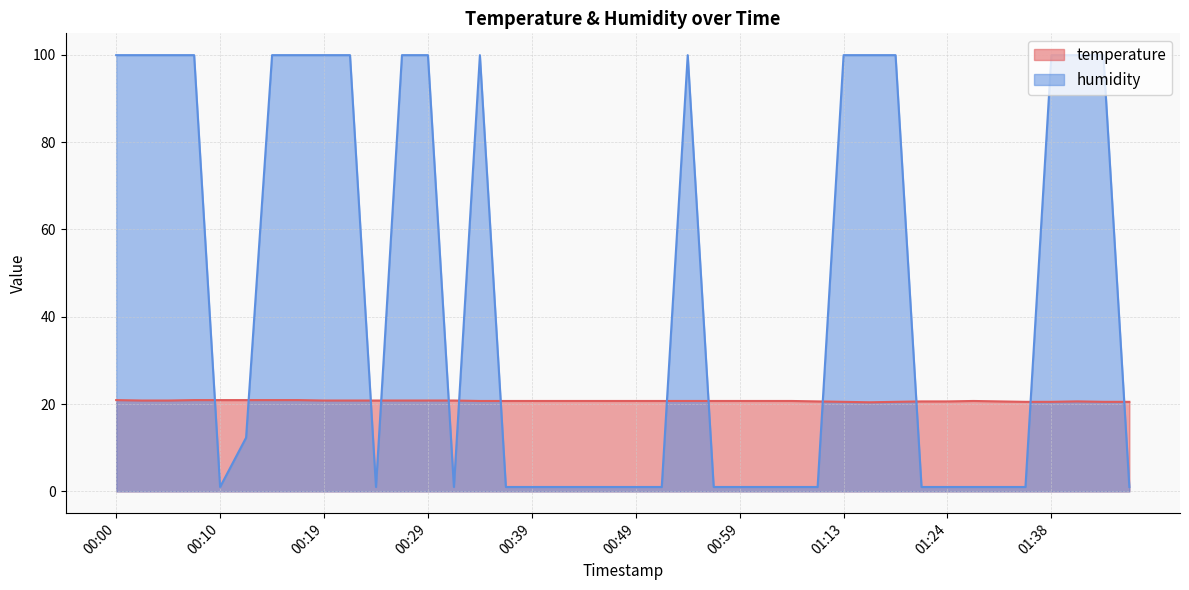

True or false: temperature has a value of 20.7 at 00:54.

True